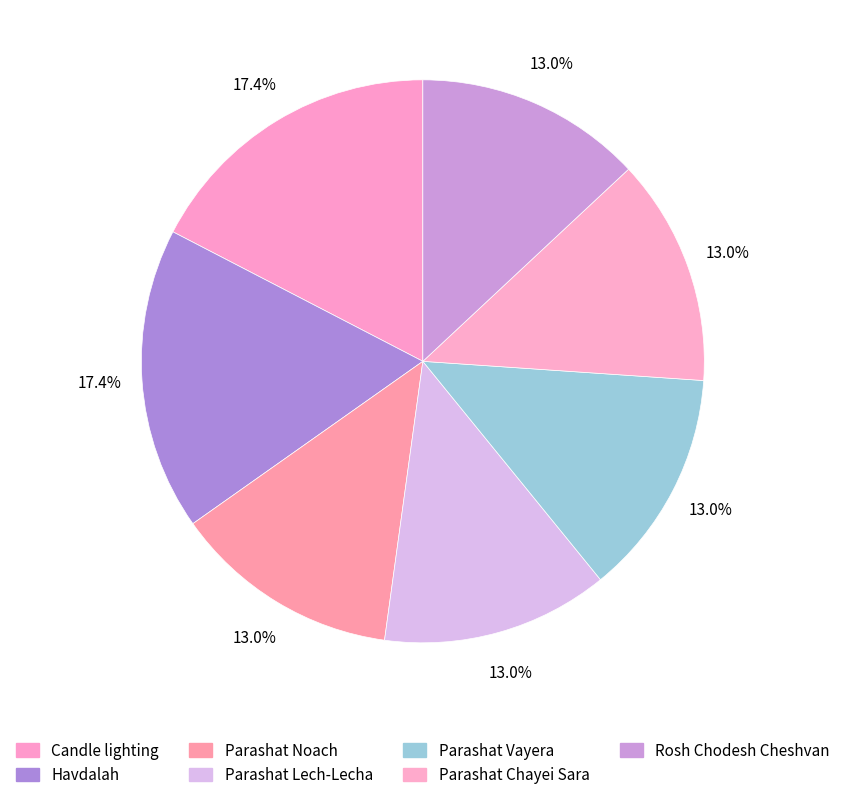

Which category has the biggest portion of the pie?

Candle lighting